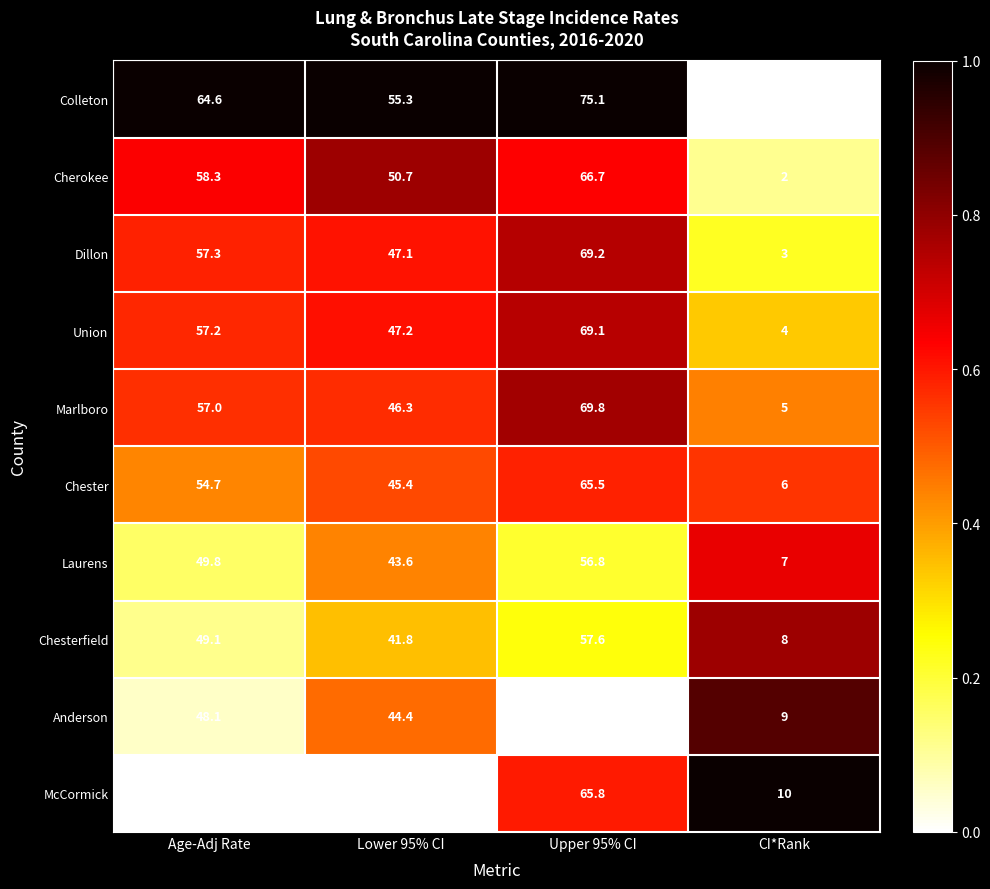

At which category is the sum across all series the highest?

Upper 95% CI